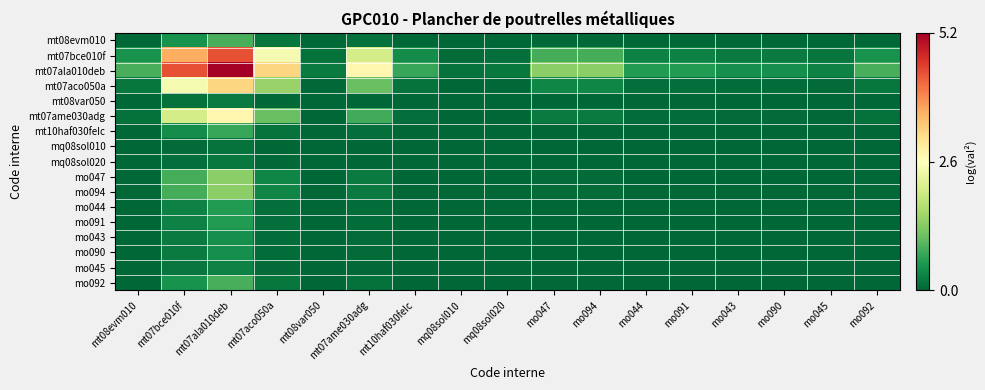

Reading left to right, transcribe all the data shown in this chart.

mt08evm010: mt08evm010=0.0	mt07bce010f=0.5	mt07ala010deb=0.8	mt07aco050a=0.2	mt08var050=0.0	mt07ame030adg=0.1	mt10haf030feIc=0.0	mq08sol010=0.0	mq08sol020=0.0	mo047=0.0	mo094=0.0	mo044=0.0	mo091=0.0	mo043=0.0	mo090=0.0	mo045=0.0	mo092=0.0
mt07bce010f: mt08evm010=0.5	mt07bce010f=3.6	mt07ala010deb=4.4	mt07aco050a=2.5	mt08var050=0.1	mt07ame030adg=2.0	mt10haf030feIc=0.4	mq08sol010=0.1	mq08sol020=0.1	mo047=0.8	mo094=0.8	mo044=0.3	mo091=0.3	mo043=0.2	mo090=0.2	mo045=0.1	mo092=0.5
mt07ala010deb: mt08evm010=0.8	mt07bce010f=4.4	mt07ala010deb=5.2	mt07aco050a=3.2	mt08var050=0.2	mt07ame030adg=2.8	mt10haf030feIc=0.7	mq08sol010=0.1	mq08sol020=0.2	mo047=1.4	mo094=1.4	mo044=0.6	mo091=0.6	mo043=0.4	mo090=0.4	mo045=0.3	mo092=0.8
mt07aco050a: mt08evm010=0.2	mt07bce010f=2.5	mt07ala010deb=3.2	mt07aco050a=1.4	mt08var050=0.0	mt07ame030adg=1.1	mt10haf030feIc=0.1	mq08sol010=0.0	mq08sol020=0.0	mo047=0.3	mo094=0.3	mo044=0.1	mo091=0.1	mo043=0.1	mo090=0.1	mo045=0.0	mo092=0.2
mt08var050: mt08evm010=0.0	mt07bce010f=0.1	mt07ala010deb=0.2	mt07aco050a=0.0	mt08var050=0.0	mt07ame030adg=0.0	mt10haf030feIc=0.0	mq08sol010=0.0	mq08sol020=0.0	mo047=0.0	mo094=0.0	mo044=0.0	mo091=0.0	mo043=0.0	mo090=0.0	mo045=0.0	mo092=0.0
mt07ame030adg: mt08evm010=0.1	mt07bce010f=2.0	mt07ala010deb=2.8	mt07aco050a=1.1	mt08var050=0.0	mt07ame030adg=0.8	mt10haf030feIc=0.1	mq08sol010=0.0	mq08sol020=0.0	mo047=0.2	mo094=0.2	mo044=0.1	mo091=0.1	mo043=0.0	mo090=0.0	mo045=0.0	mo092=0.1
mt10haf030feIc: mt08evm010=0.0	mt07bce010f=0.4	mt07ala010deb=0.7	mt07aco050a=0.1	mt08var050=0.0	mt07ame030adg=0.1	mt10haf030feIc=0.0	mq08sol010=0.0	mq08sol020=0.0	mo047=0.0	mo094=0.0	mo044=0.0	mo091=0.0	mo043=0.0	mo090=0.0	mo045=0.0	mo092=0.0
mq08sol010: mt08evm010=0.0	mt07bce010f=0.1	mt07ala010deb=0.1	mt07aco050a=0.0	mt08var050=0.0	mt07ame030adg=0.0	mt10haf030feIc=0.0	mq08sol010=0.0	mq08sol020=0.0	mo047=0.0	mo094=0.0	mo044=0.0	mo091=0.0	mo043=0.0	mo090=0.0	mo045=0.0	mo092=0.0
mq08sol020: mt08evm010=0.0	mt07bce010f=0.1	mt07ala010deb=0.2	mt07aco050a=0.0	mt08var050=0.0	mt07ame030adg=0.0	mt10haf030feIc=0.0	mq08sol010=0.0	mq08sol020=0.0	mo047=0.0	mo094=0.0	mo044=0.0	mo091=0.0	mo043=0.0	mo090=0.0	mo045=0.0	mo092=0.0
mo047: mt08evm010=0.0	mt07bce010f=0.8	mt07ala010deb=1.4	mt07aco050a=0.3	mt08var050=0.0	mt07ame030adg=0.2	mt10haf030feIc=0.0	mq08sol010=0.0	mq08sol020=0.0	mo047=0.0	mo094=0.0	mo044=0.0	mo091=0.0	mo043=0.0	mo090=0.0	mo045=0.0	mo092=0.0
mo094: mt08evm010=0.0	mt07bce010f=0.8	mt07ala010deb=1.4	mt07aco050a=0.3	mt08var050=0.0	mt07ame030adg=0.2	mt10haf030feIc=0.0	mq08sol010=0.0	mq08sol020=0.0	mo047=0.0	mo094=0.0	mo044=0.0	mo091=0.0	mo043=0.0	mo090=0.0	mo045=0.0	mo092=0.0
mo044: mt08evm010=0.0	mt07bce010f=0.3	mt07ala010deb=0.6	mt07aco050a=0.1	mt08var050=0.0	mt07ame030adg=0.1	mt10haf030feIc=0.0	mq08sol010=0.0	mq08sol020=0.0	mo047=0.0	mo094=0.0	mo044=0.0	mo091=0.0	mo043=0.0	mo090=0.0	mo045=0.0	mo092=0.0
mo091: mt08evm010=0.0	mt07bce010f=0.3	mt07ala010deb=0.6	mt07aco050a=0.1	mt08var050=0.0	mt07ame030adg=0.1	mt10haf030feIc=0.0	mq08sol010=0.0	mq08sol020=0.0	mo047=0.0	mo094=0.0	mo044=0.0	mo091=0.0	mo043=0.0	mo090=0.0	mo045=0.0	mo092=0.0
mo043: mt08evm010=0.0	mt07bce010f=0.2	mt07ala010deb=0.4	mt07aco050a=0.1	mt08var050=0.0	mt07ame030adg=0.0	mt10haf030feIc=0.0	mq08sol010=0.0	mq08sol020=0.0	mo047=0.0	mo094=0.0	mo044=0.0	mo091=0.0	mo043=0.0	mo090=0.0	mo045=0.0	mo092=0.0
mo090: mt08evm010=0.0	mt07bce010f=0.2	mt07ala010deb=0.4	mt07aco050a=0.1	mt08var050=0.0	mt07ame030adg=0.0	mt10haf030feIc=0.0	mq08sol010=0.0	mq08sol020=0.0	mo047=0.0	mo094=0.0	mo044=0.0	mo091=0.0	mo043=0.0	mo090=0.0	mo045=0.0	mo092=0.0
mo045: mt08evm010=0.0	mt07bce010f=0.1	mt07ala010deb=0.3	mt07aco050a=0.0	mt08var050=0.0	mt07ame030adg=0.0	mt10haf030feIc=0.0	mq08sol010=0.0	mq08sol020=0.0	mo047=0.0	mo094=0.0	mo044=0.0	mo091=0.0	mo043=0.0	mo090=0.0	mo045=0.0	mo092=0.0
mo092: mt08evm010=0.0	mt07bce010f=0.5	mt07ala010deb=0.8	mt07aco050a=0.2	mt08var050=0.0	mt07ame030adg=0.1	mt10haf030feIc=0.0	mq08sol010=0.0	mq08sol020=0.0	mo047=0.0	mo094=0.0	mo044=0.0	mo091=0.0	mo043=0.0	mo090=0.0	mo045=0.0	mo092=0.0